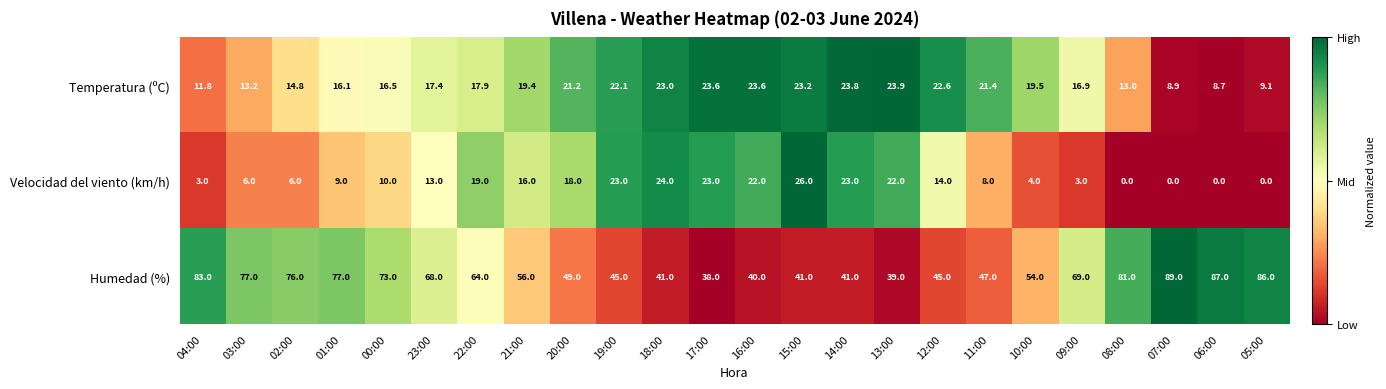

Which category has the highest value across all series?

07:00